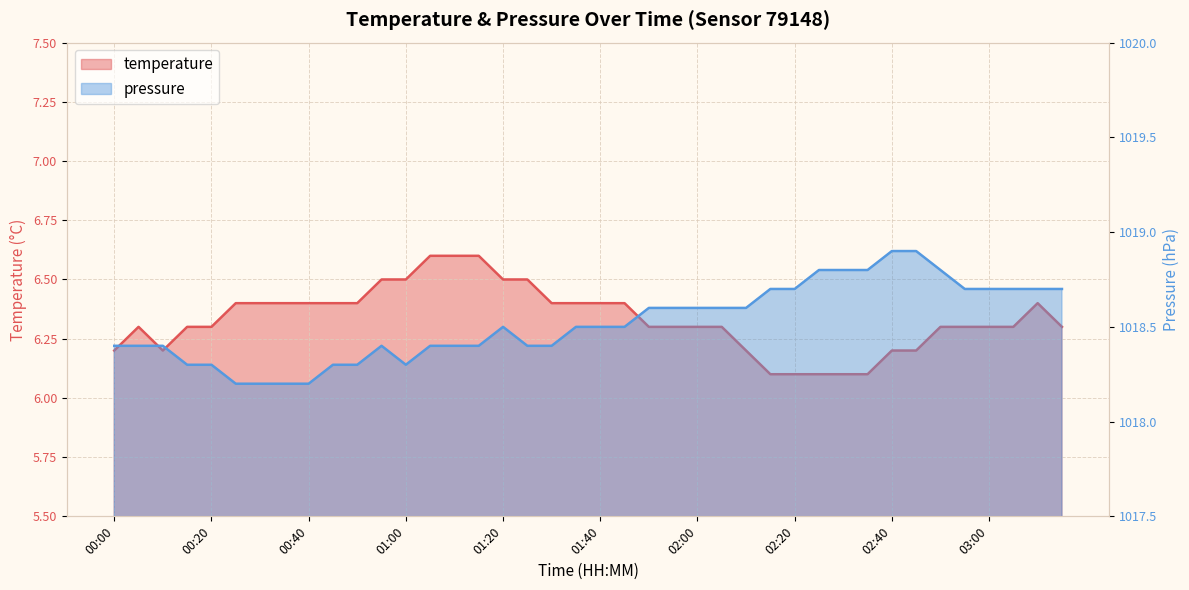

At which label does temperature reach its peak?

01:05